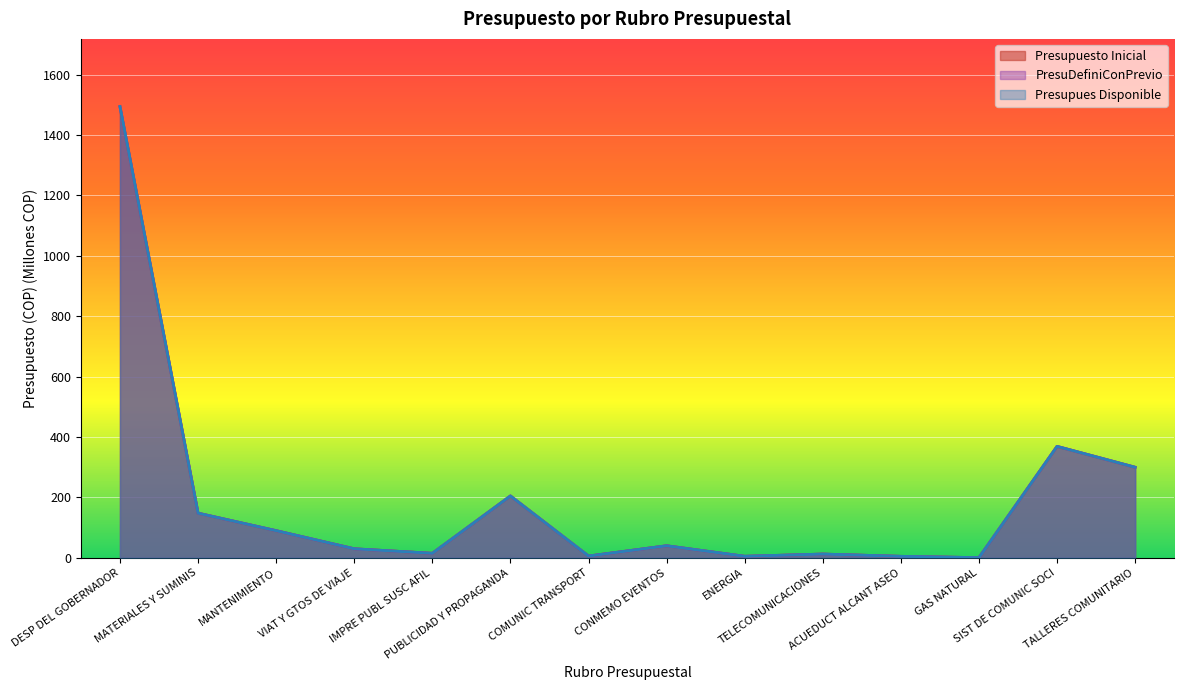

Count the number of categories in the chart.

14